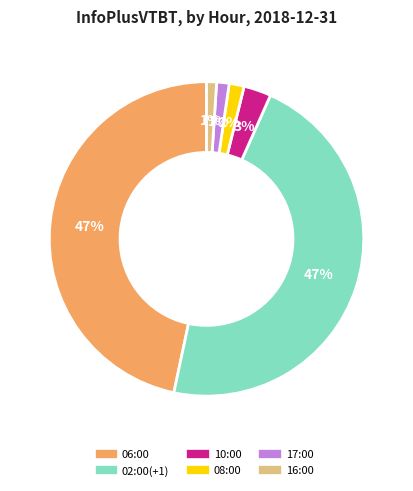

To the nearest percent, what is the average slice percentage?

17%